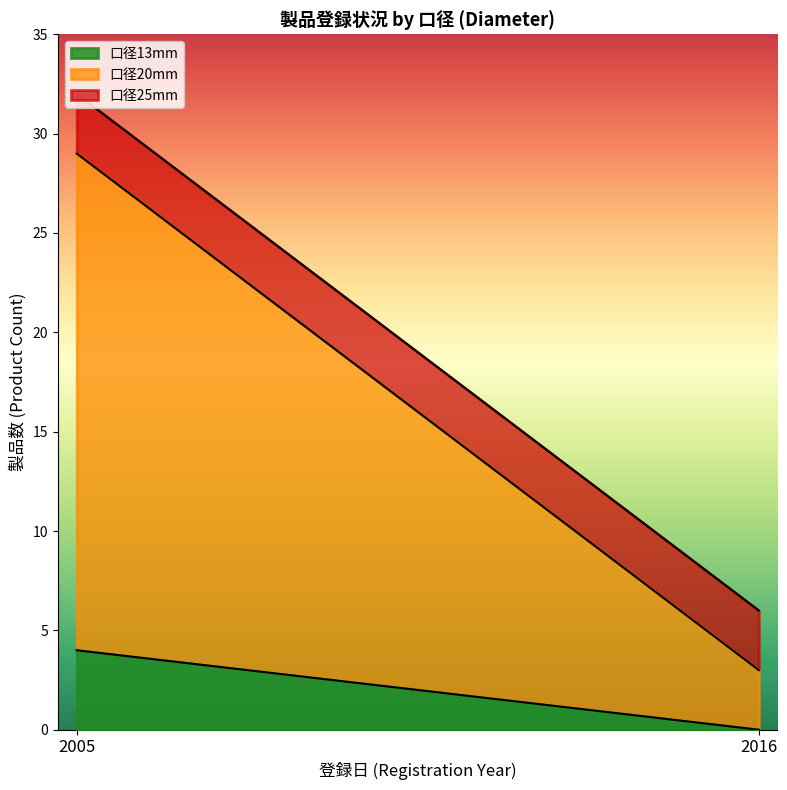

The 口径13mm series shows 4 at 2005. True or false?

True